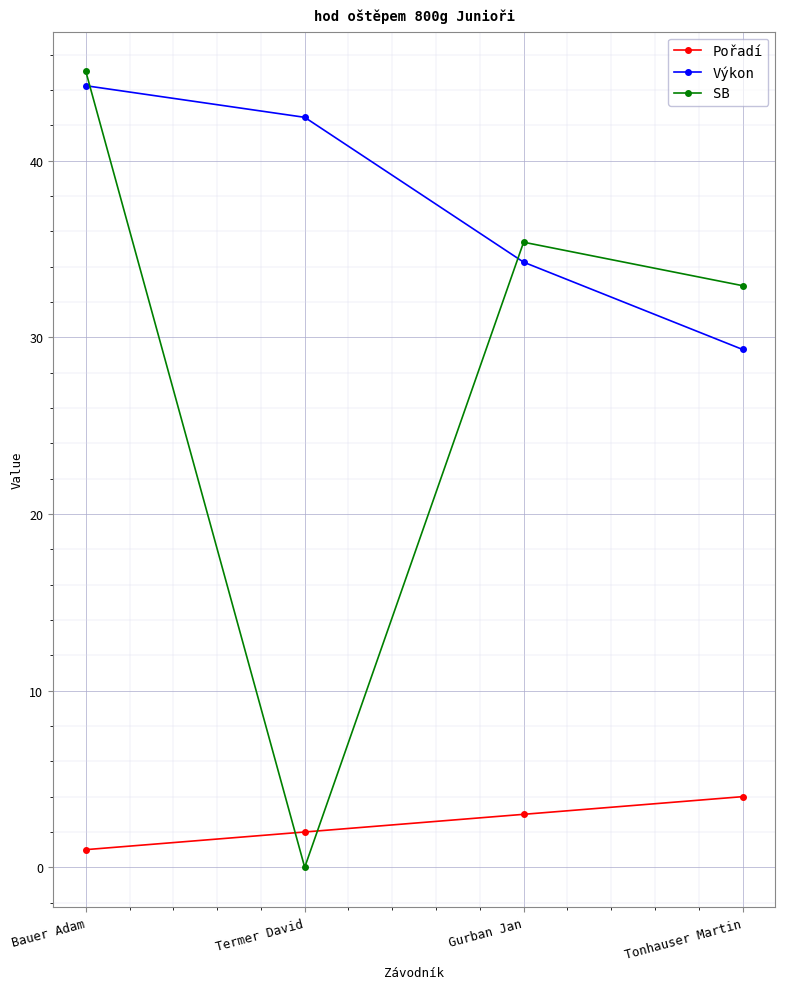

What is the difference between the highest and lowest values at Termer David?

42.5